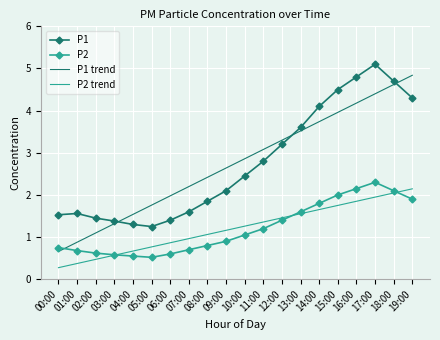

Which series has the widest spread of values?

P1 trend